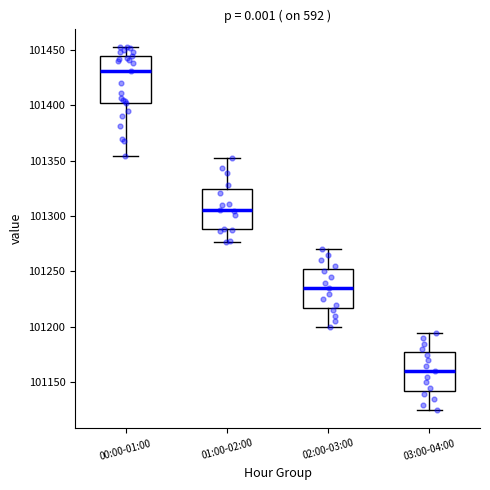

Reading left to right, transcribe this box plot: for each box, give where its median line is, the range the box spans, and where its two whiskers end, as read against the y-axis. The values are not printed on the chart, so give them approximately, as read against the axis.

00:00-01:00: median 101430, box 101400 to 101445, whiskers 101355 to 101450
01:00-02:00: median 101305, box 101290 to 101325, whiskers 101275 to 101350
02:00-03:00: median 101235, box 101220 to 101255, whiskers 101200 to 101270
03:00-04:00: median 101160, box 101145 to 101180, whiskers 101125 to 101195